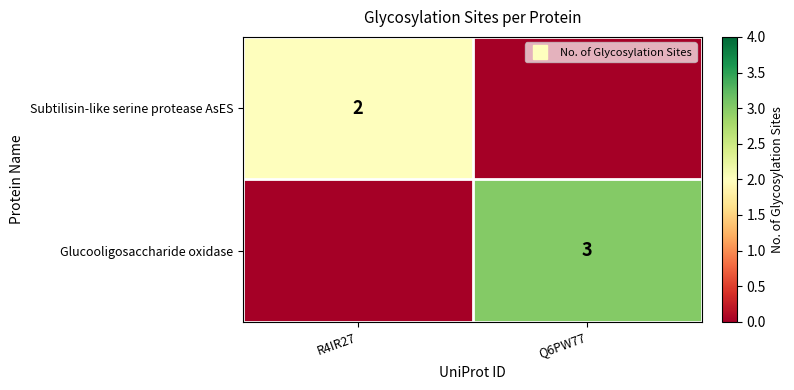

How many Subtilisin-like serine protease AsES values are between 0 and 2?

2